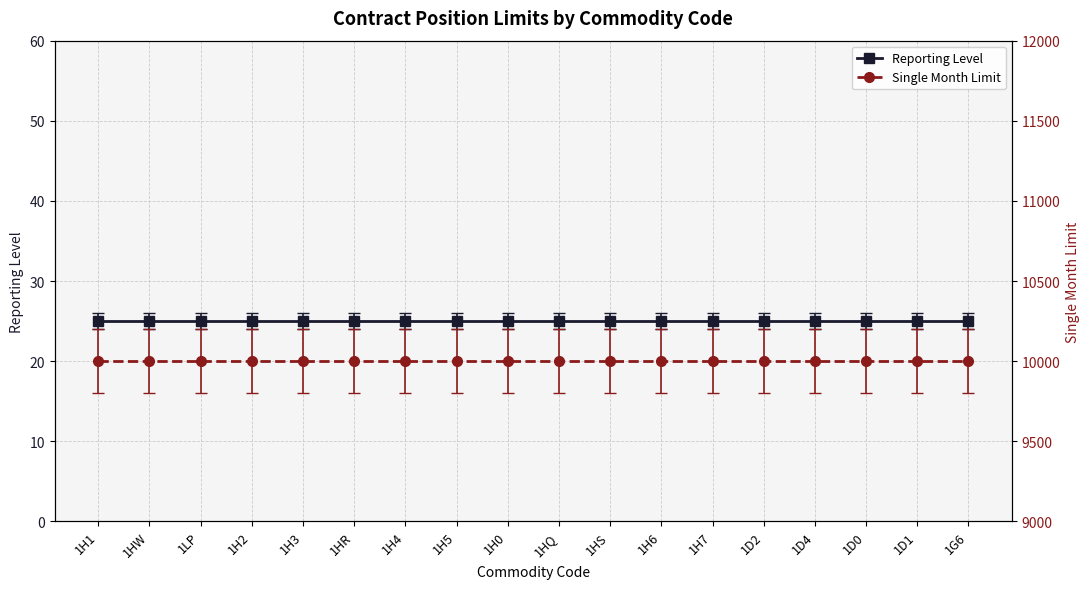

Which category has the highest value across all series?

1H1